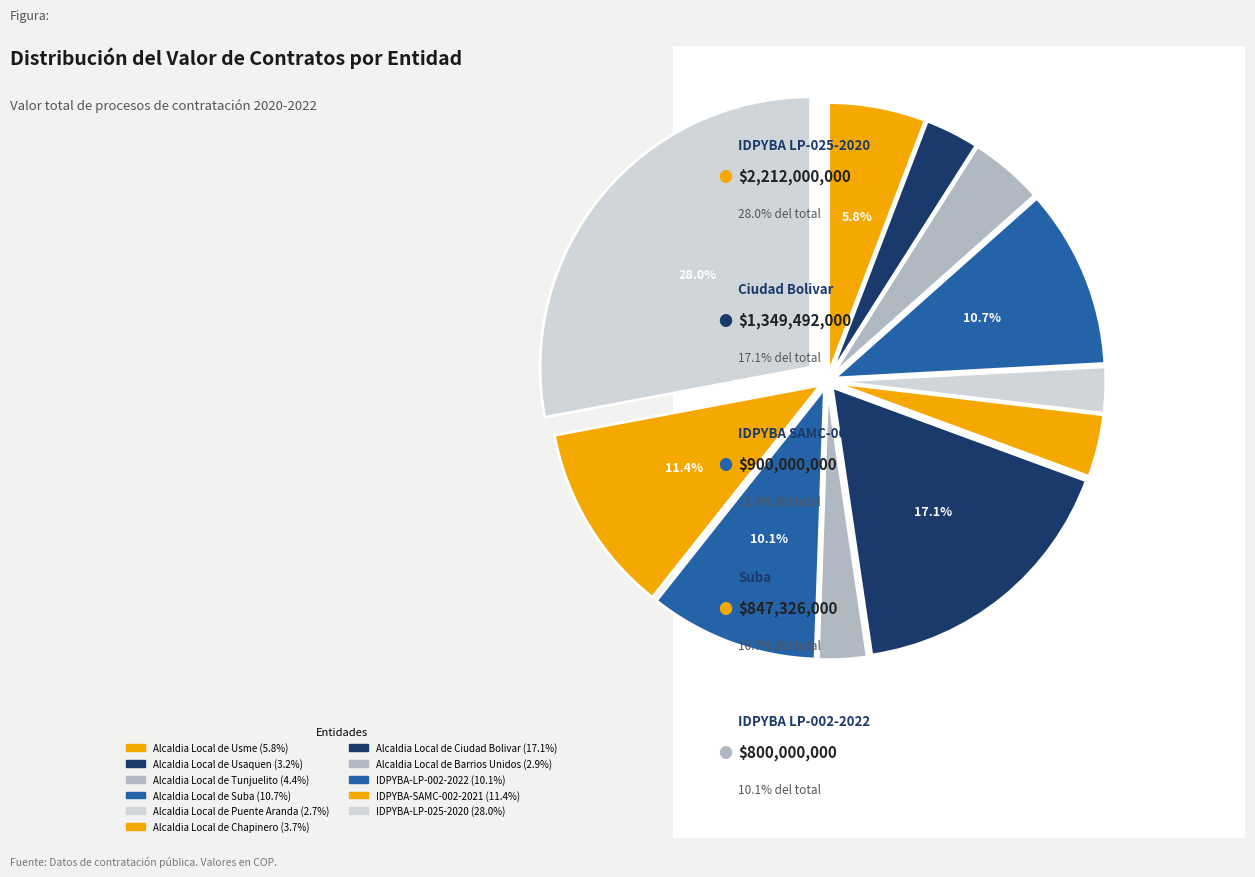

What is the ratio of the value at Alcaldia Local de Suba to the value at Alcaldia Local de Ciudad Bolivar?

0.6